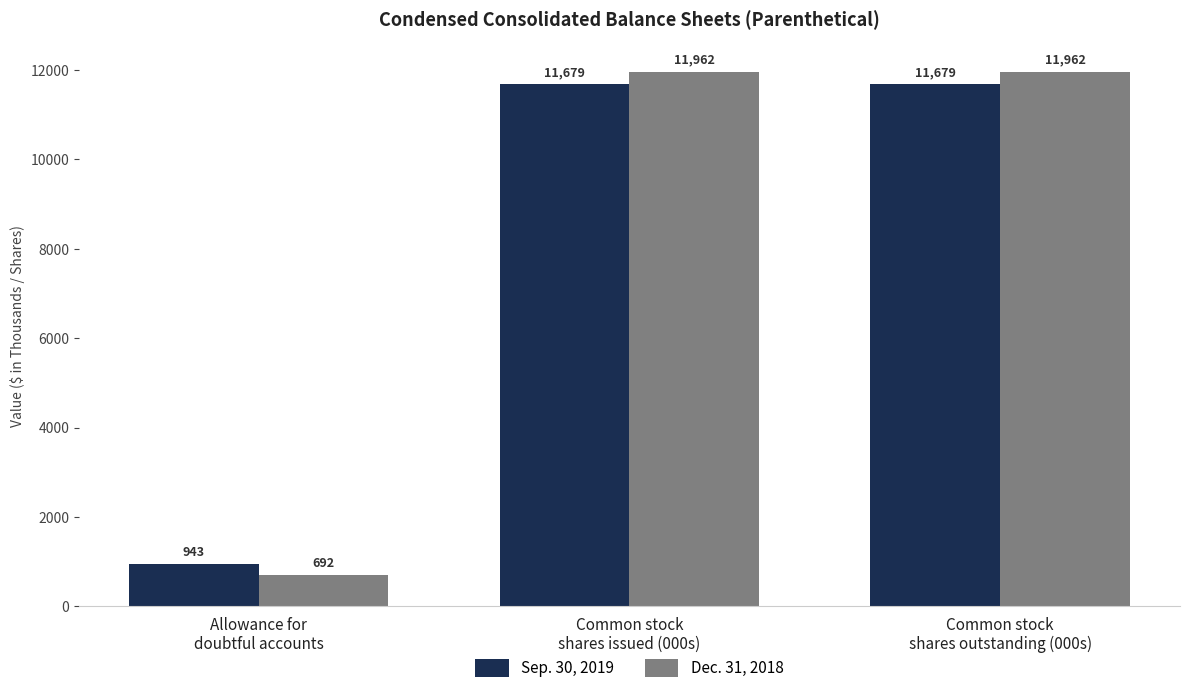

What is the smallest value displayed?

692